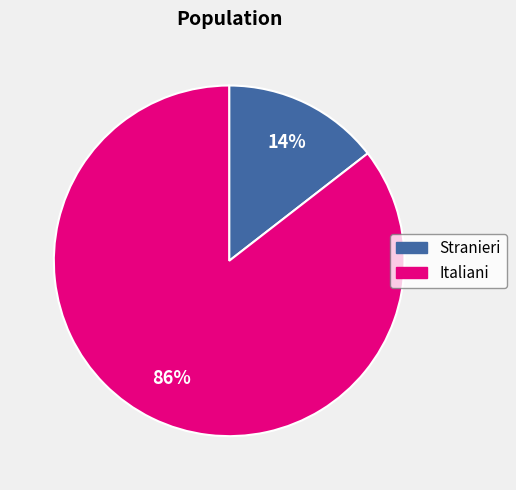

Which category has the smallest portion of the pie?

Stranieri